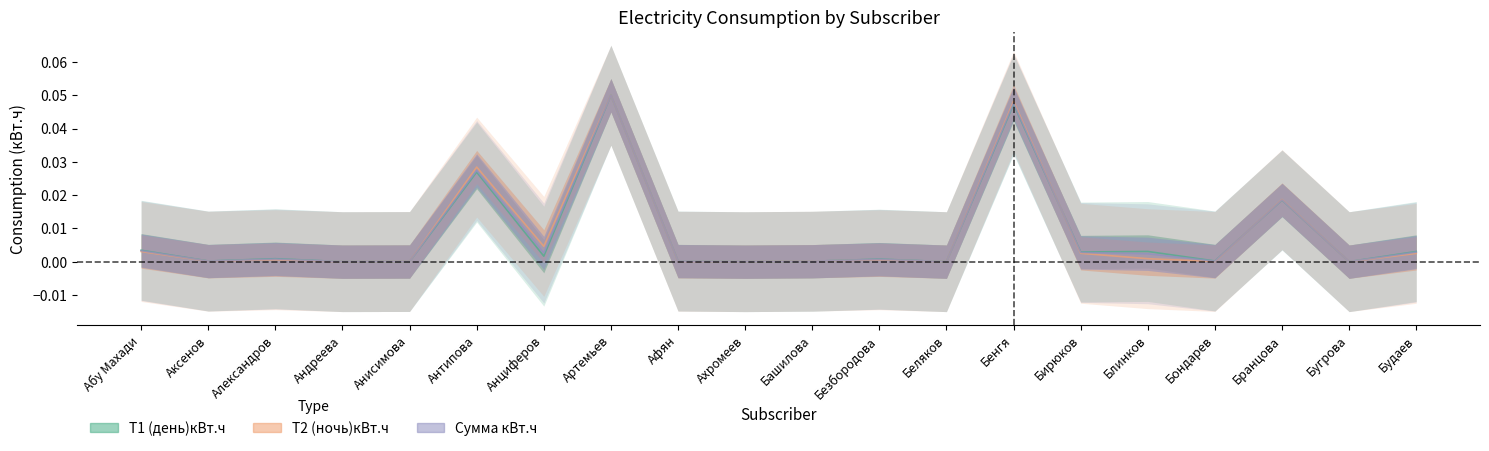

How many series are shown in this chart?

3